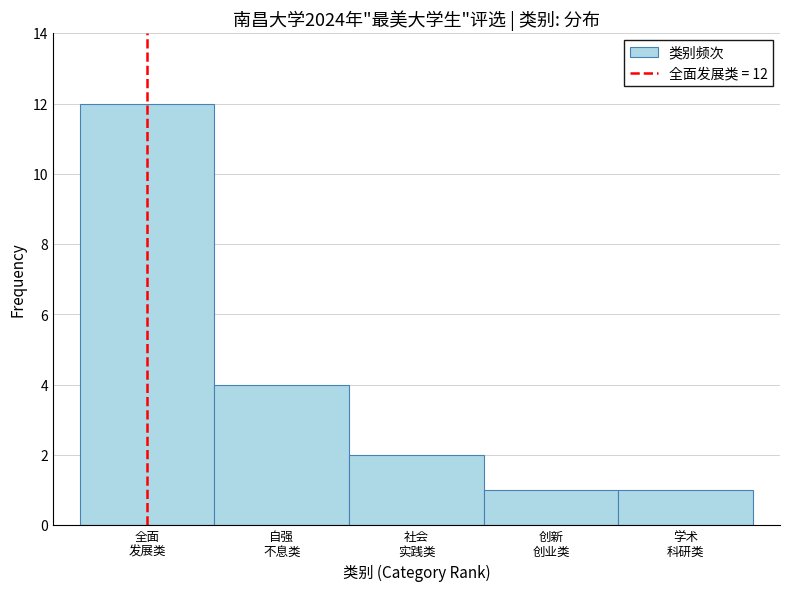

Reading left to right, transcribe all the data shown in this chart.

12	4	2	1	1